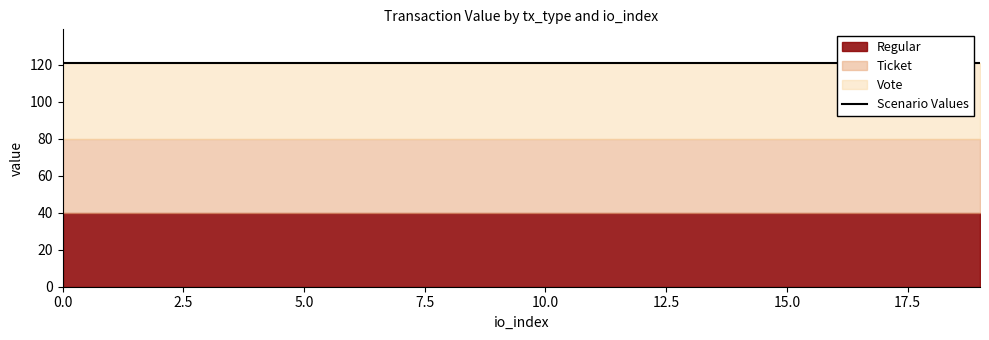

Rank the series by their maximum value, from highest to lowest.

Vote, Regular, Ticket